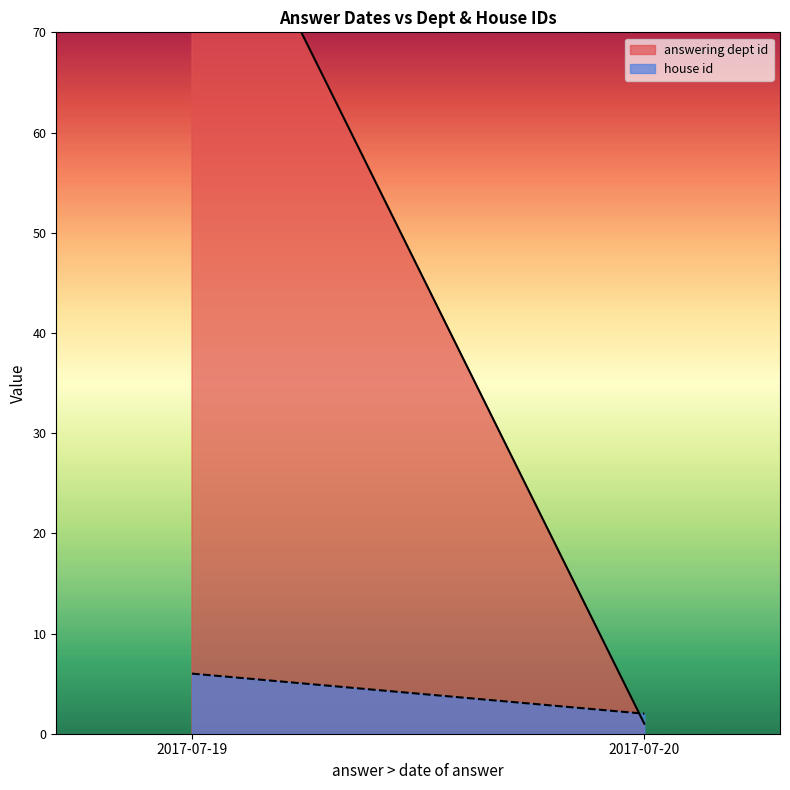

List the series in order of their overall mean, highest first.

answering dept id, house id